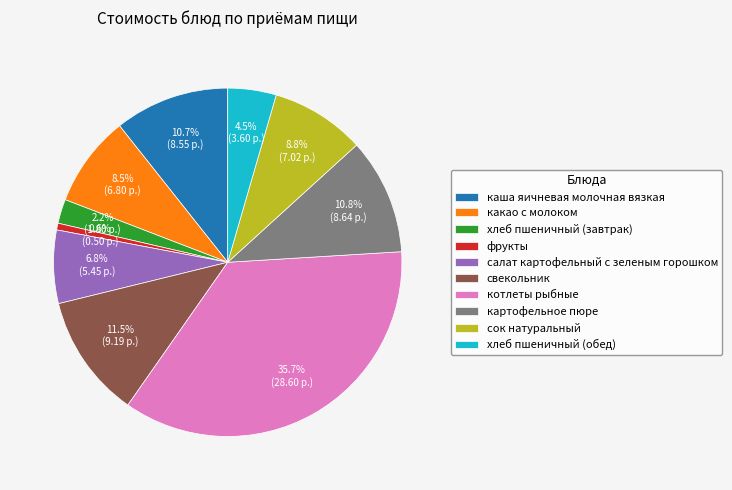

How many slices are in this pie chart?

10